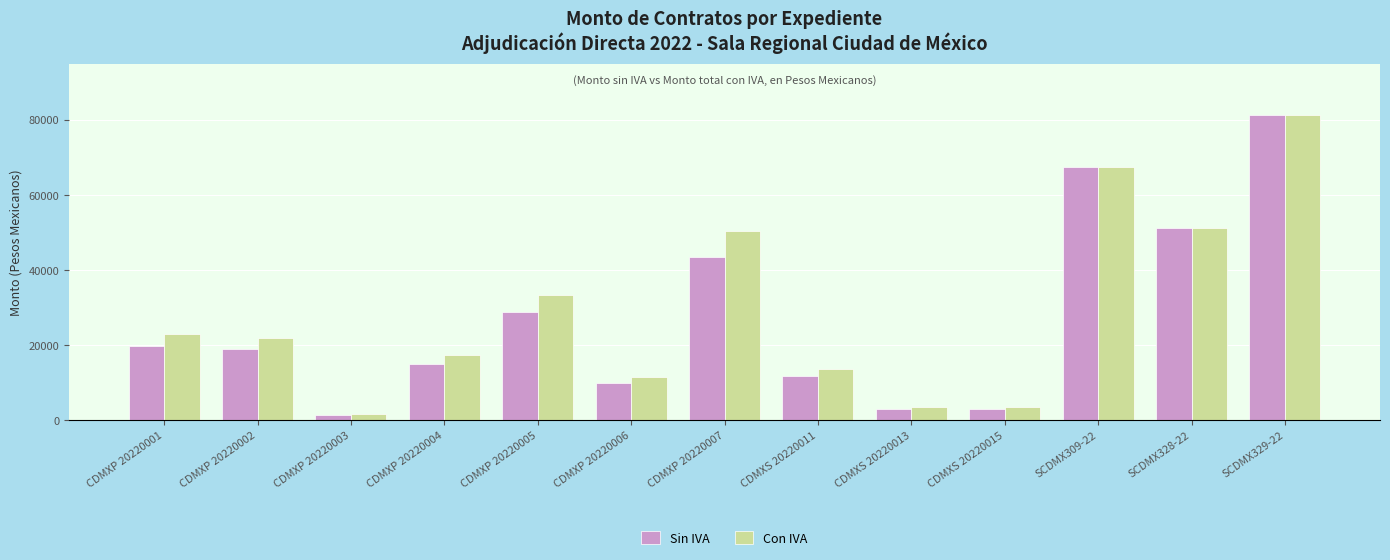

Reading left to right, what are all the values shown in this chart?

Sin IVA: 19730.0	18965.5	1370.0	14968.8	28736.5	9986.0	43400.0	11880.0	3000.0	3000.0	67422.0	51272.0	81316.0
Con IVA: 22886.8	22000.0	1589.2	17363.8	33334.3	11583.8	50344.0	13780.8	3480.0	3480.0	67422.0	51272.0	81316.0